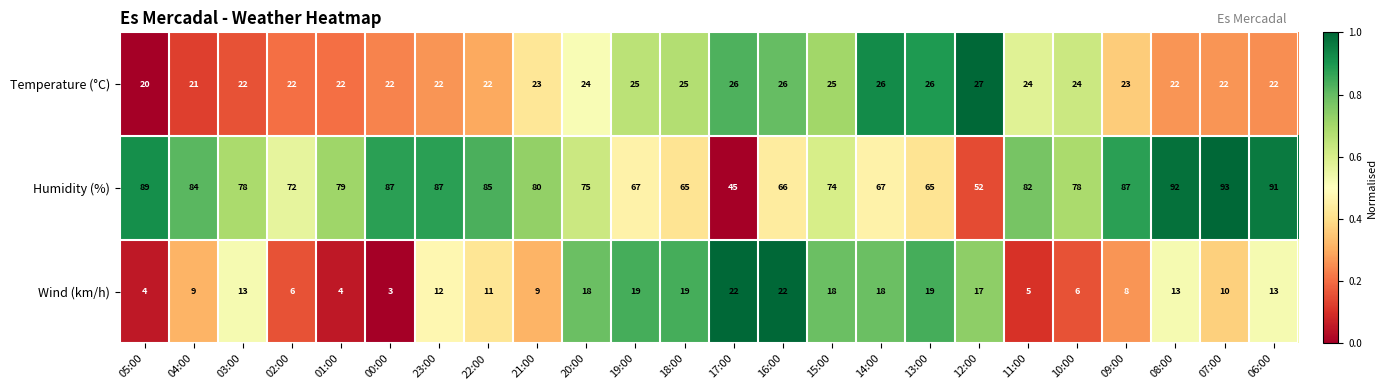

At how many categories does at least one series exceed 10?

24